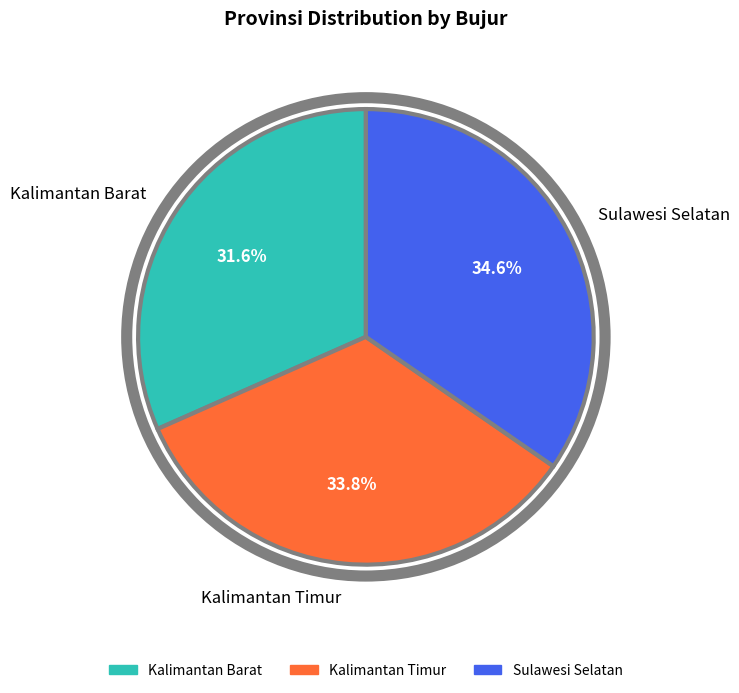

Combined, do Kalimantan Barat and Kalimantan Timur account for over 50%?

Yes